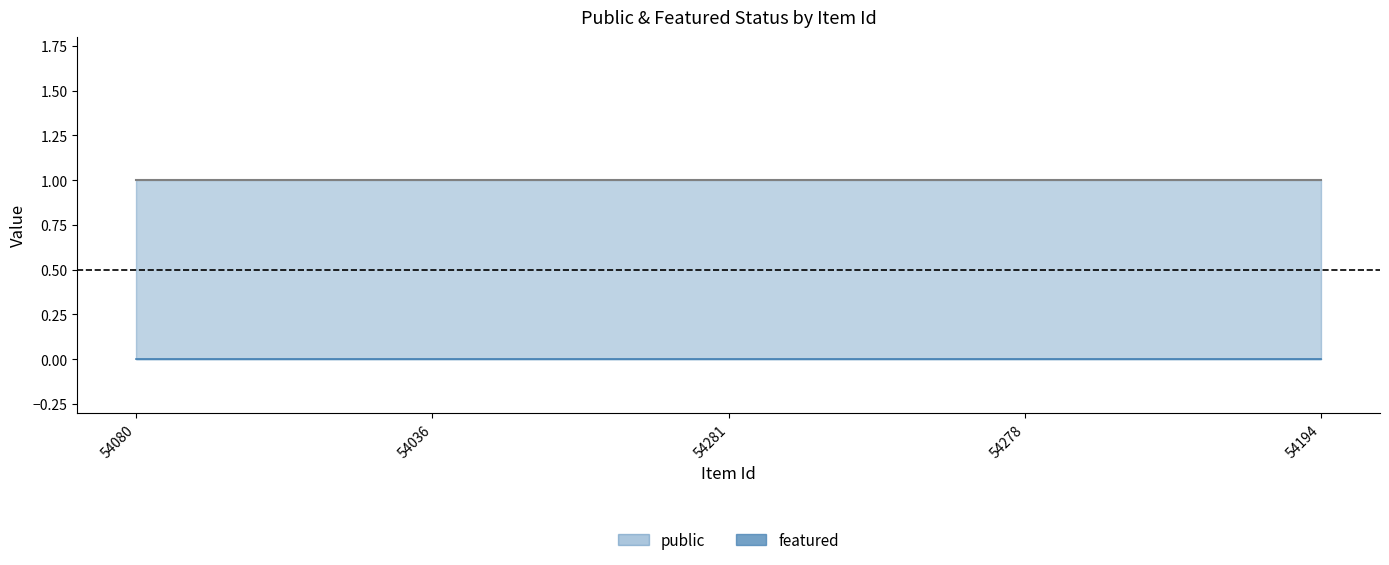

True or false: public has a value of 1 at 54281.

True